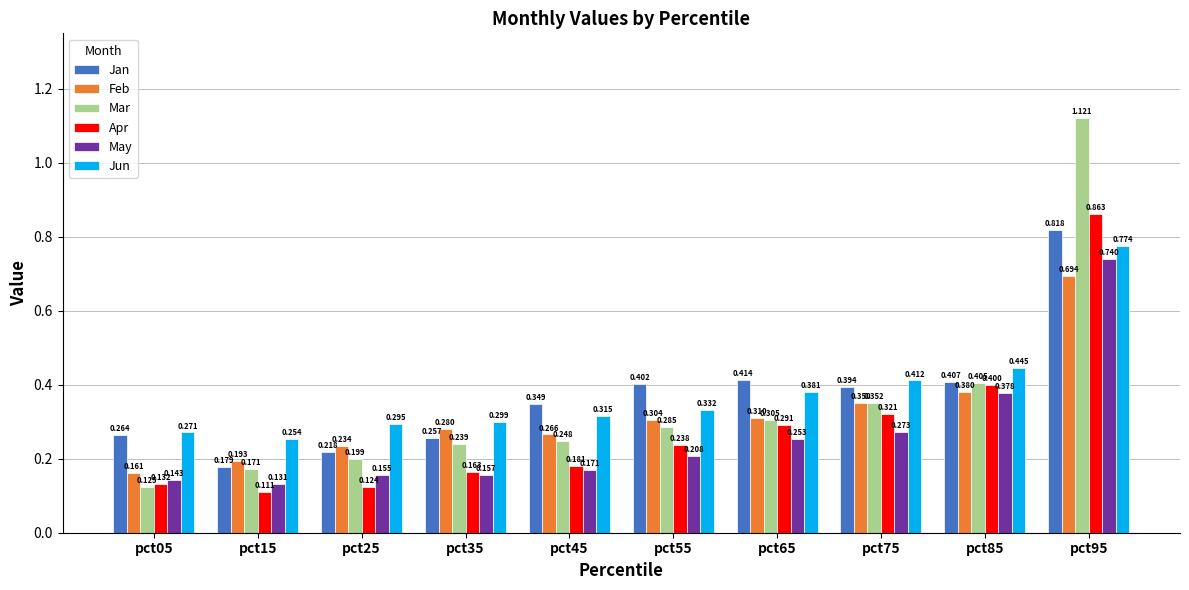

The Jun series shows 0.4 at pct75. True or false?

True